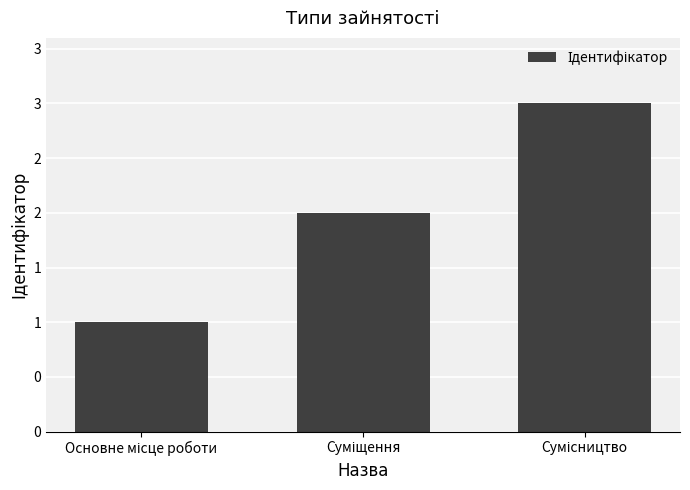

Rank the categories by value from highest to lowest.

Сумісництво, Суміщення, Основне місце роботи